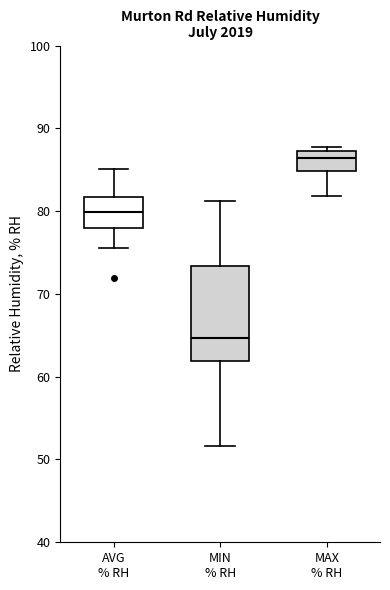

Where is the lower edge of the box for MIN % RH on the y-axis? The values are not printed on the chart, so give them approximately, as read against the axis.

62